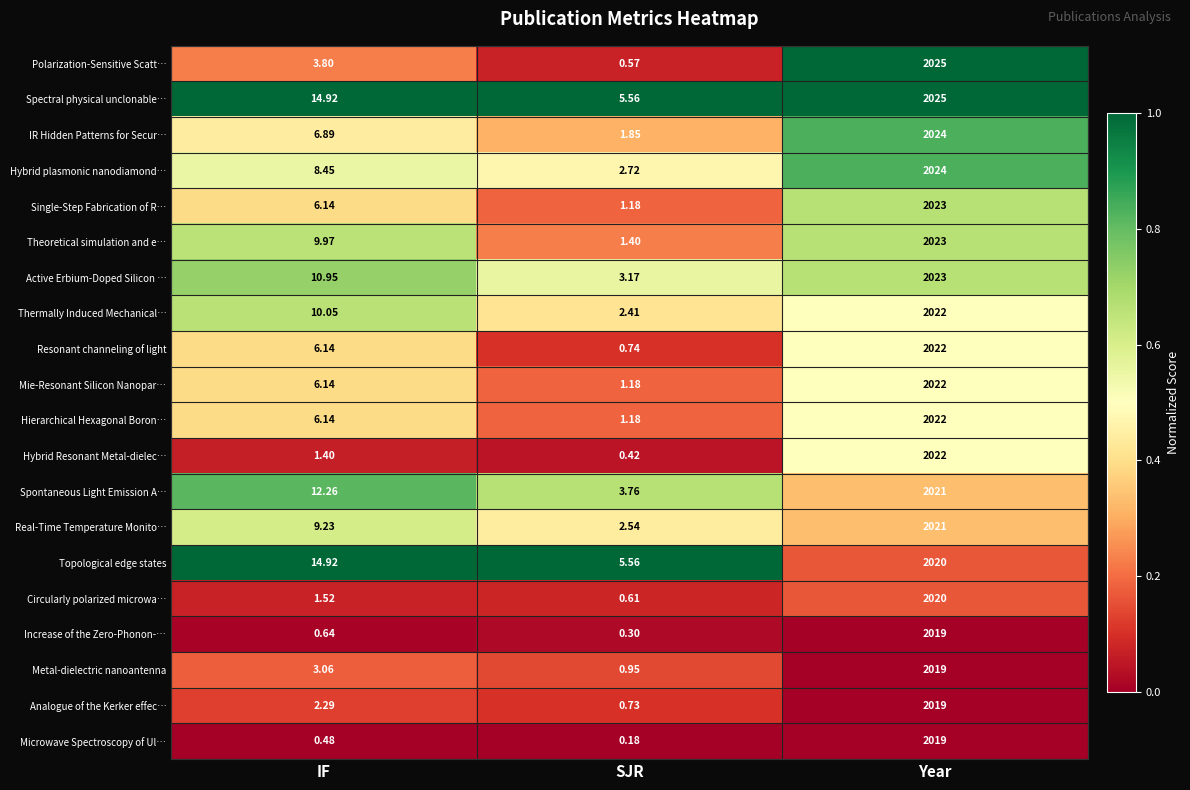

At which category is the sum across all series the highest?

Year